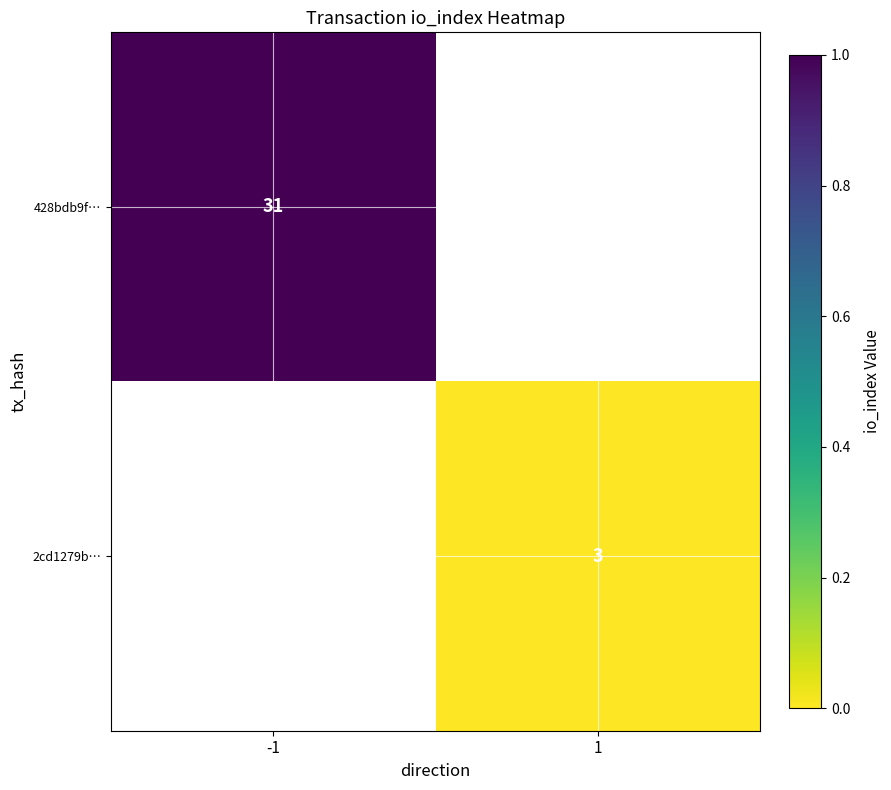

Is the value of 2cd1279b… at 1 greater than the value of 428bdb9f… at -1?

No